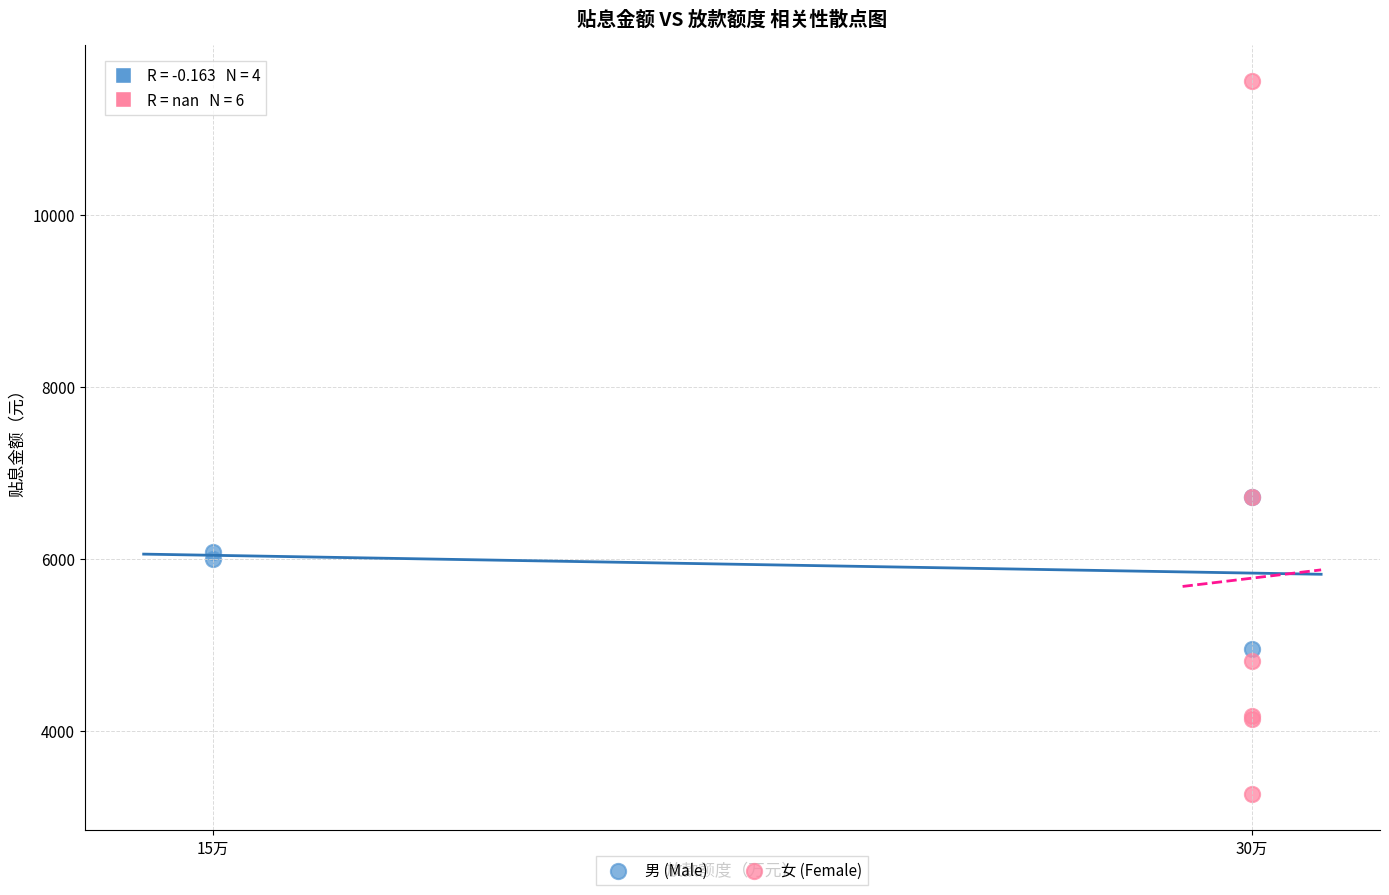

Which series reaches the minimum Y coordinate?

女 (Female)